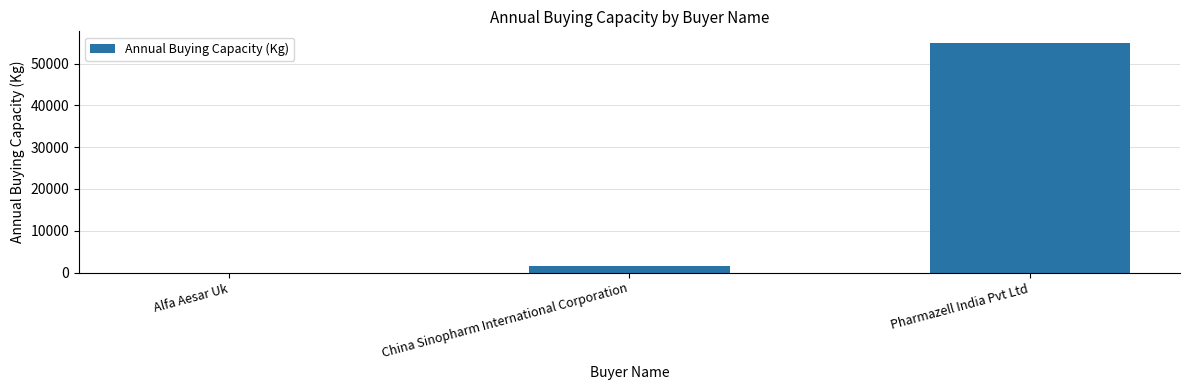

Which has a higher value, Pharmazell India Pvt Ltd or Alfa Aesar Uk?

Pharmazell India Pvt Ltd